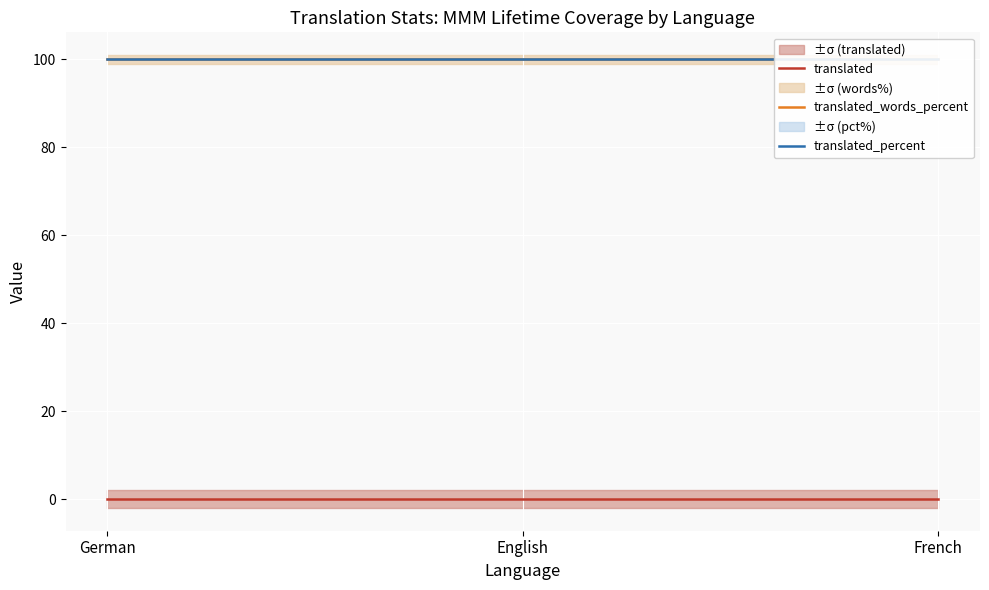

What position from the left is French?

3